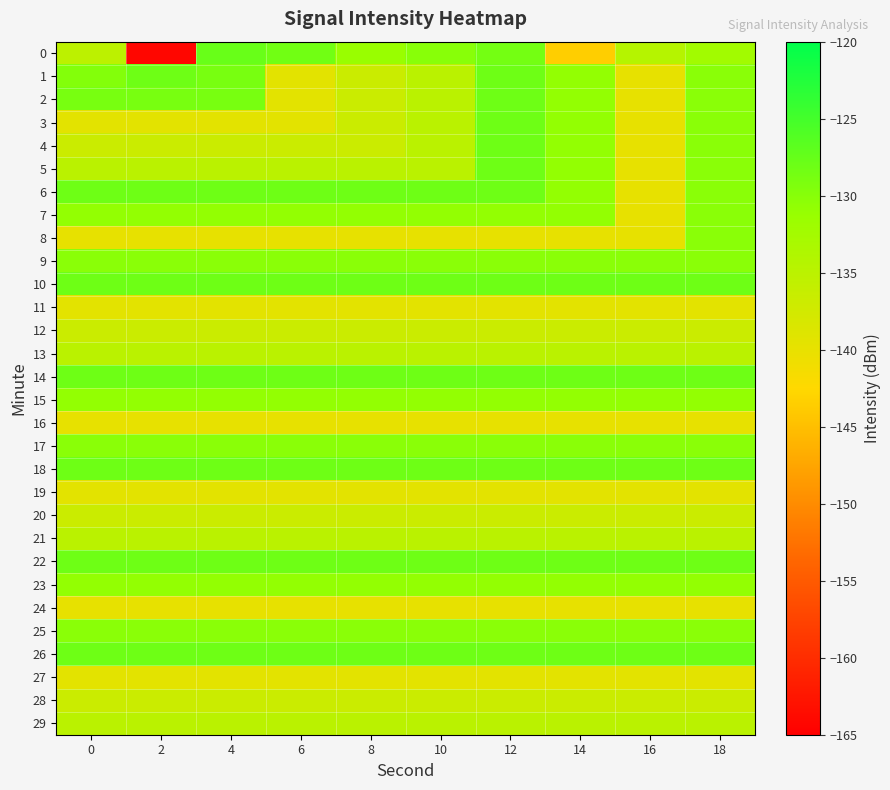

What is the total value across all series at 2?

-4038.2